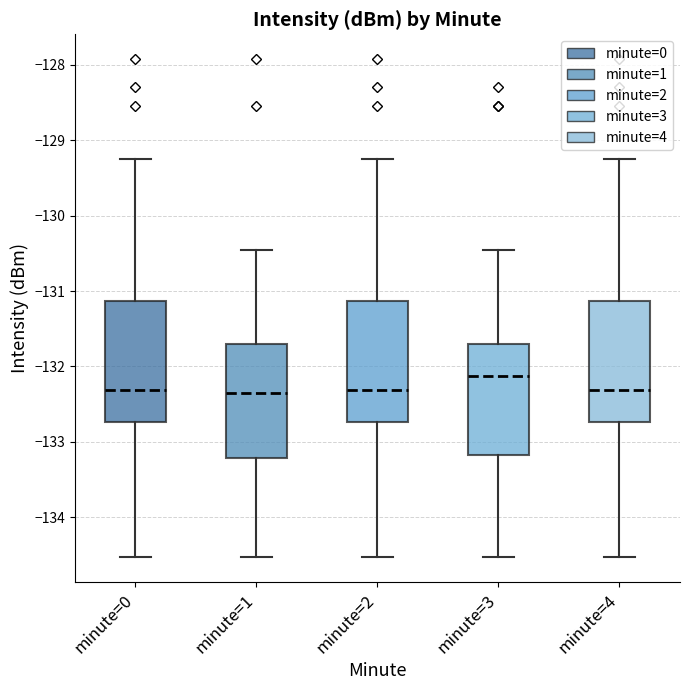

Reading left to right, read every box against the y-axis: the position of its median line, the range the box covers, and the ends of its whiskers. The values are not printed on the chart, so give them approximately, as read against the axis.

minute=0: median -132.3, box -132.7 to -131.1, whiskers -134.5 to -129.3
minute=1: median -132.3, box -133.2 to -131.7, whiskers -134.5 to -130.5
minute=2: median -132.3, box -132.7 to -131.1, whiskers -134.5 to -129.3
minute=3: median -132.1, box -133.2 to -131.7, whiskers -134.5 to -130.5
minute=4: median -132.3, box -132.7 to -131.1, whiskers -134.5 to -129.3